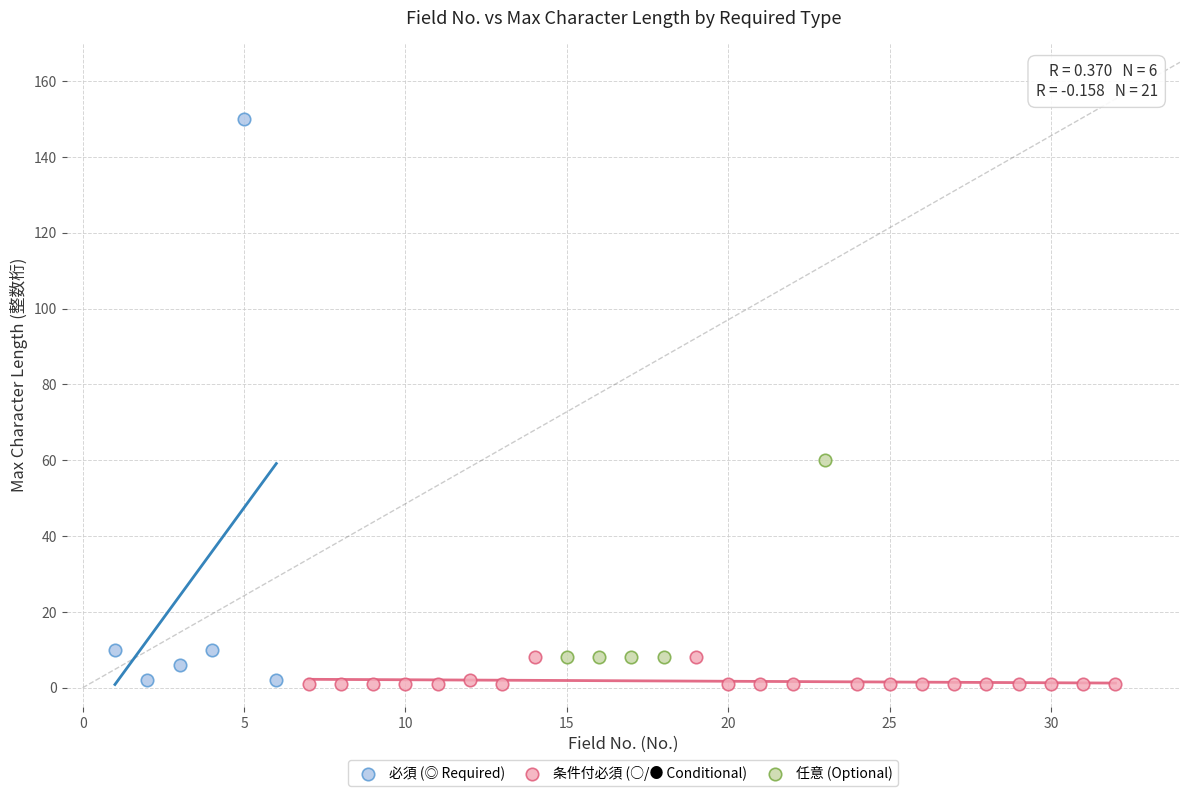

Which series contains the highest Y value?

必須 (◎ Required)